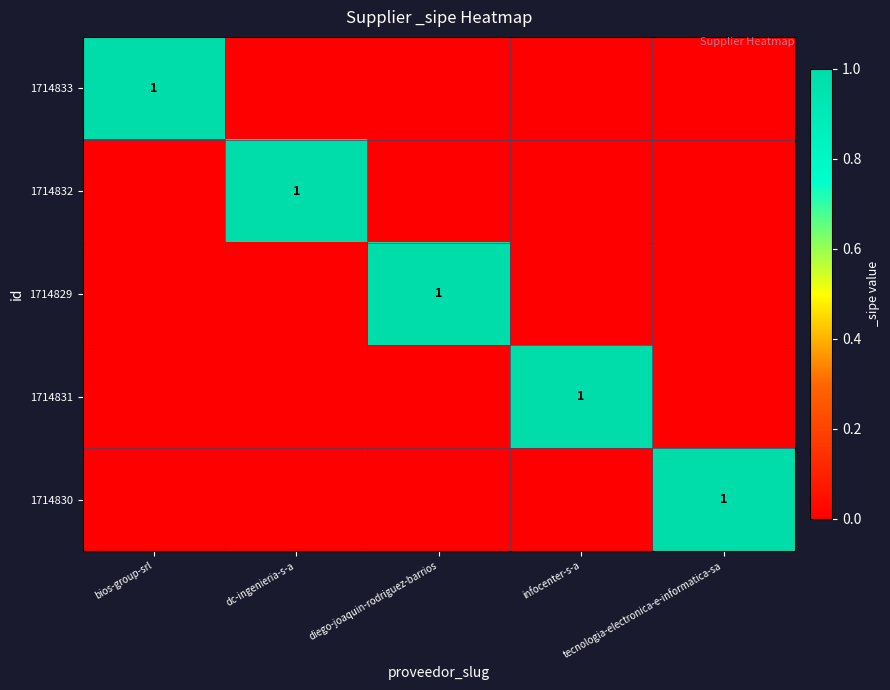

Rank the series by their maximum value, from highest to lowest.

1714833, 1714832, 1714829, 1714831, 1714830